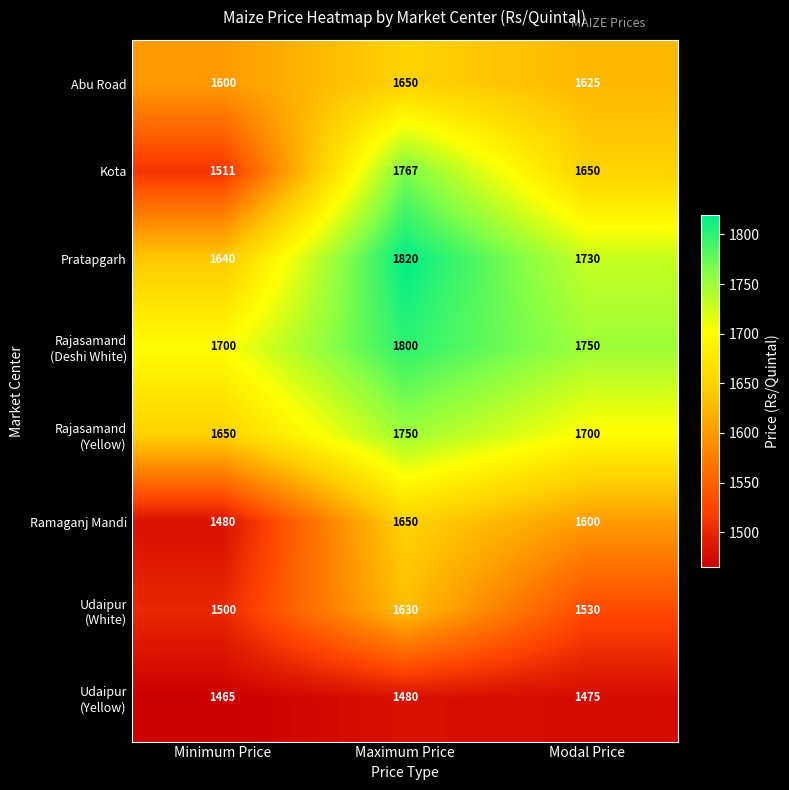

What is the average value of the Pratapgarh series?

1730